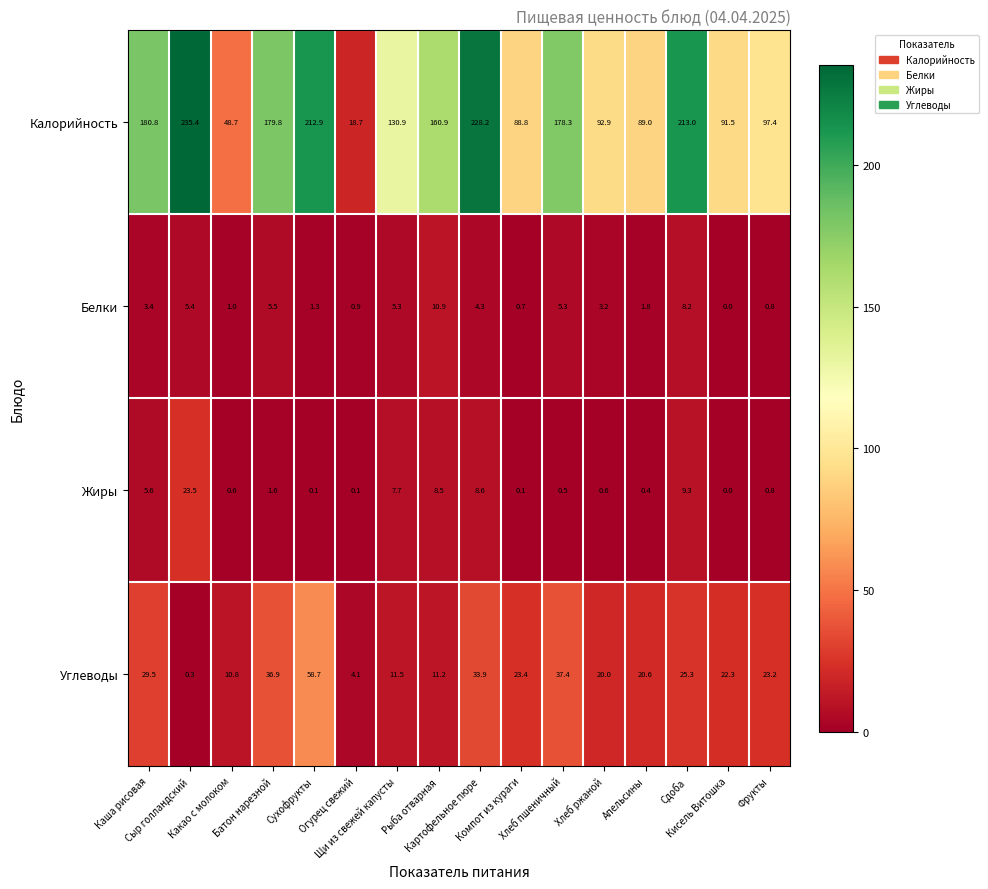

How many categories are shown in the chart?

16